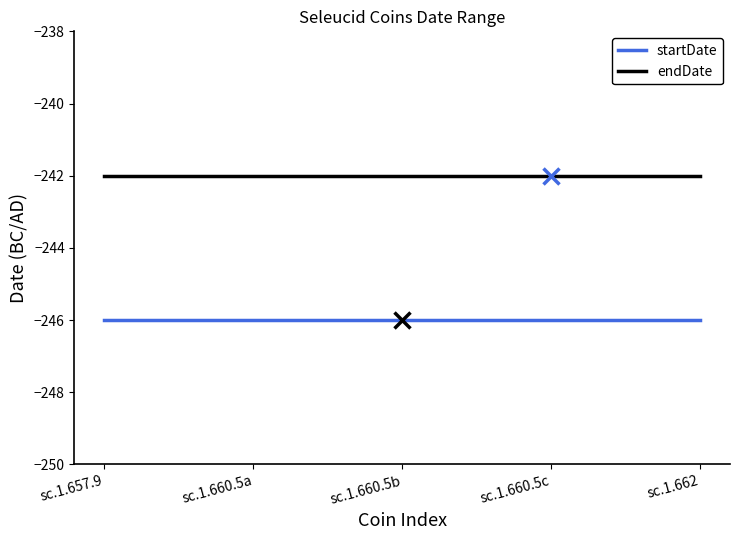

Which series has the largest total across all categories?

endDate